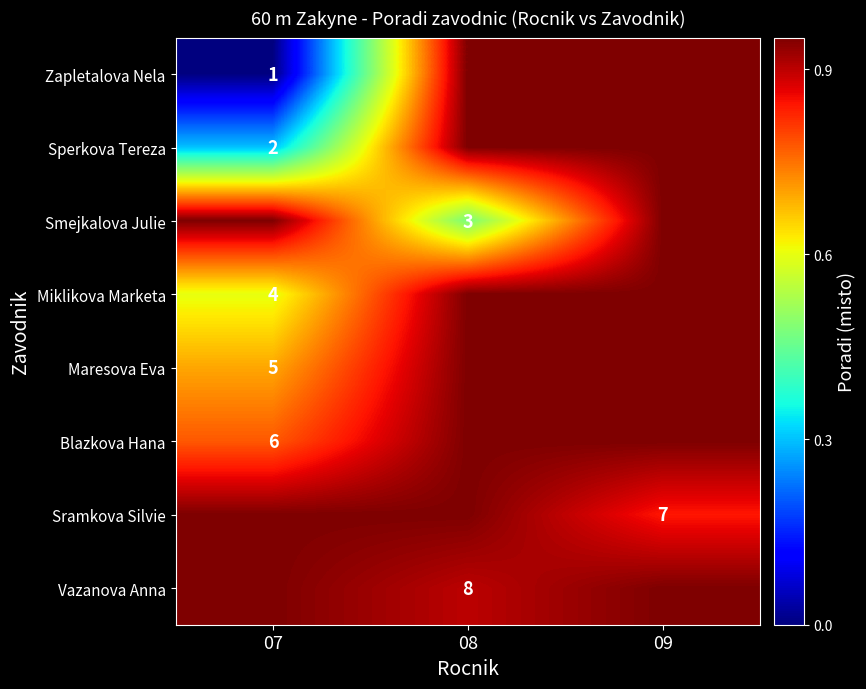

What is the difference between the highest and lowest values at 07?

1.0